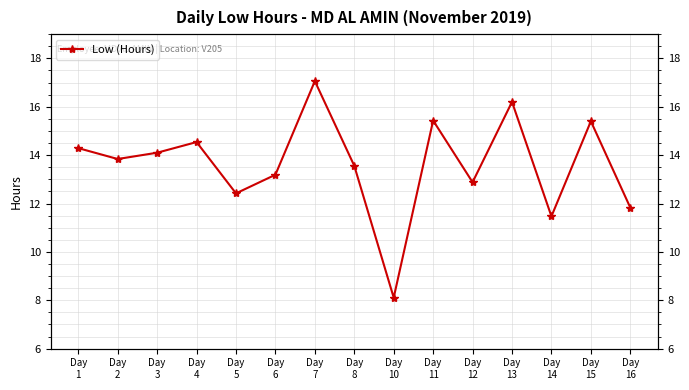

How many lines are shown in the chart?

1